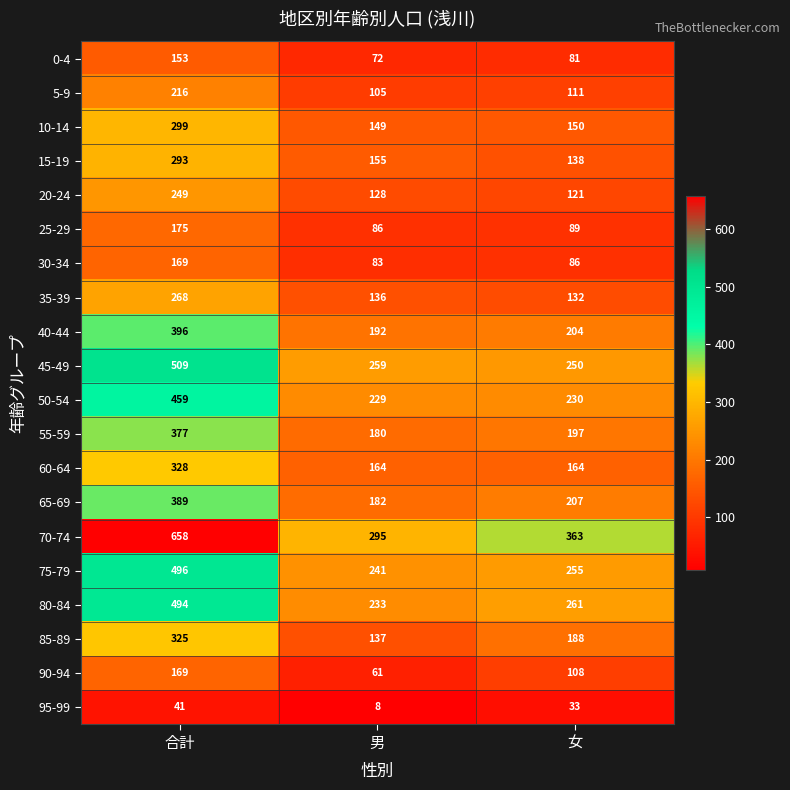

What is the smallest value displayed?

8